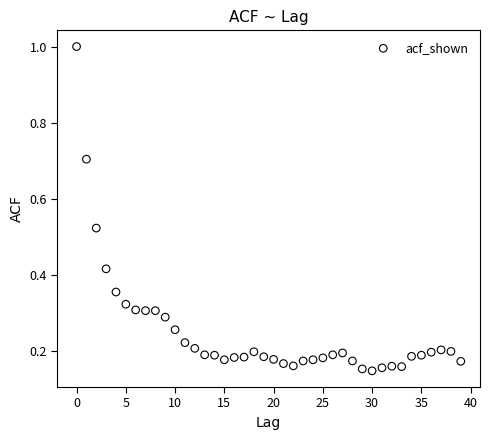

What is the range of Y values (max minus min)?

0.9